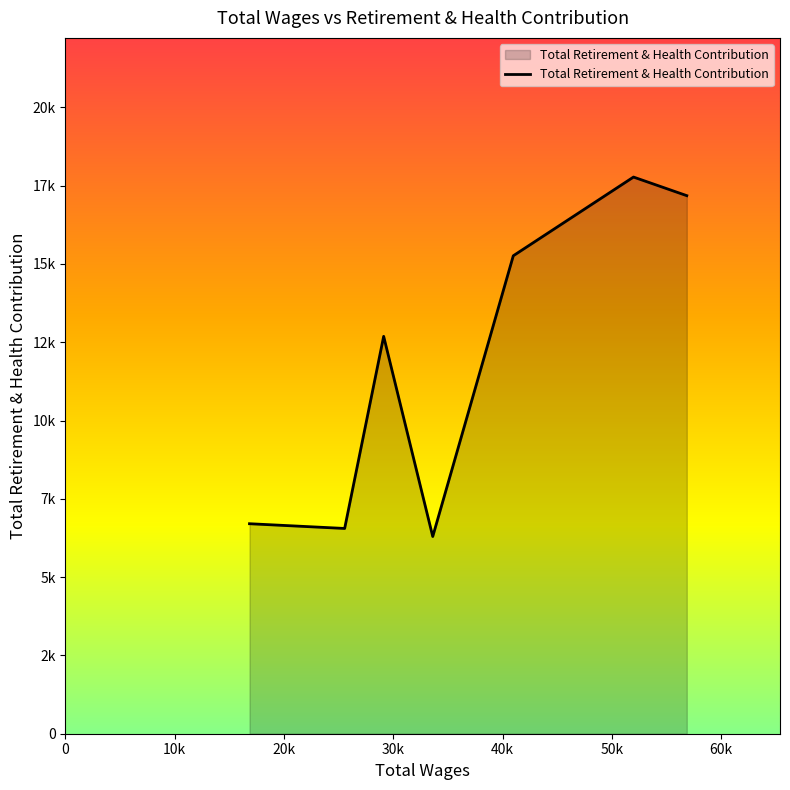

What is the average value?

11780